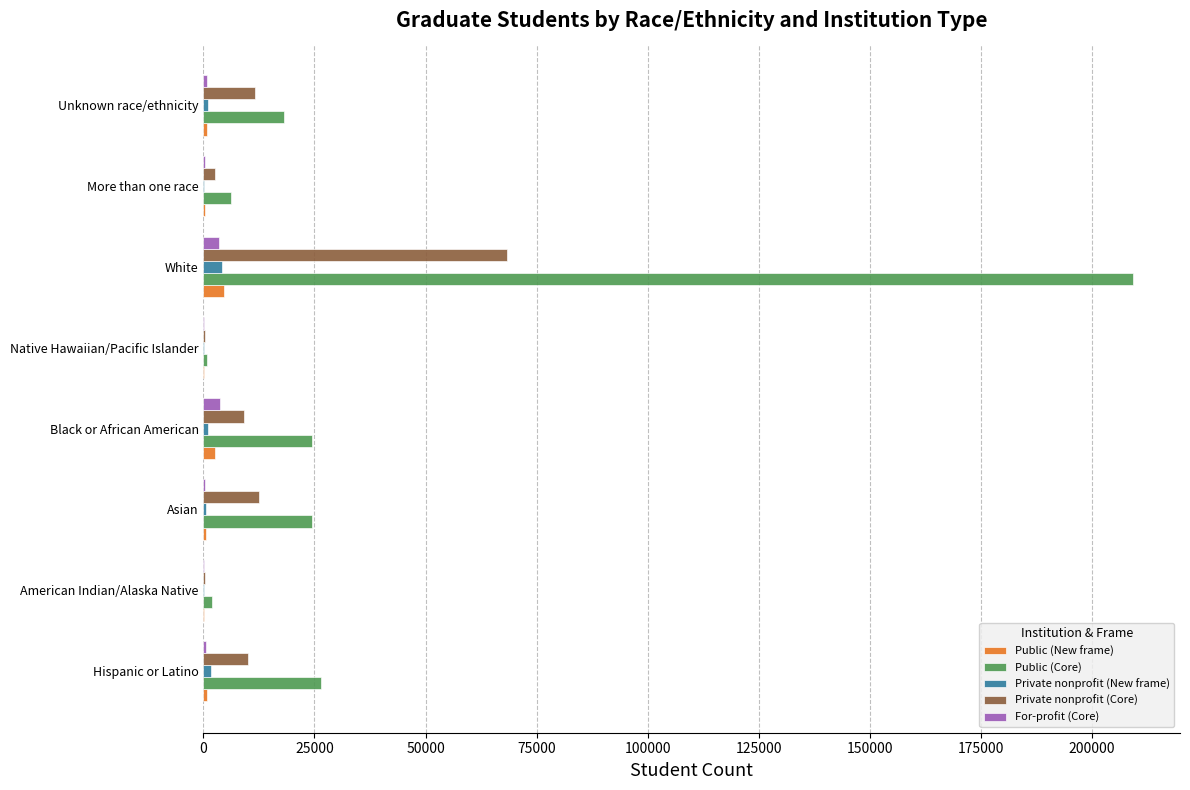

Which label corresponds to the largest value in the chart?

White